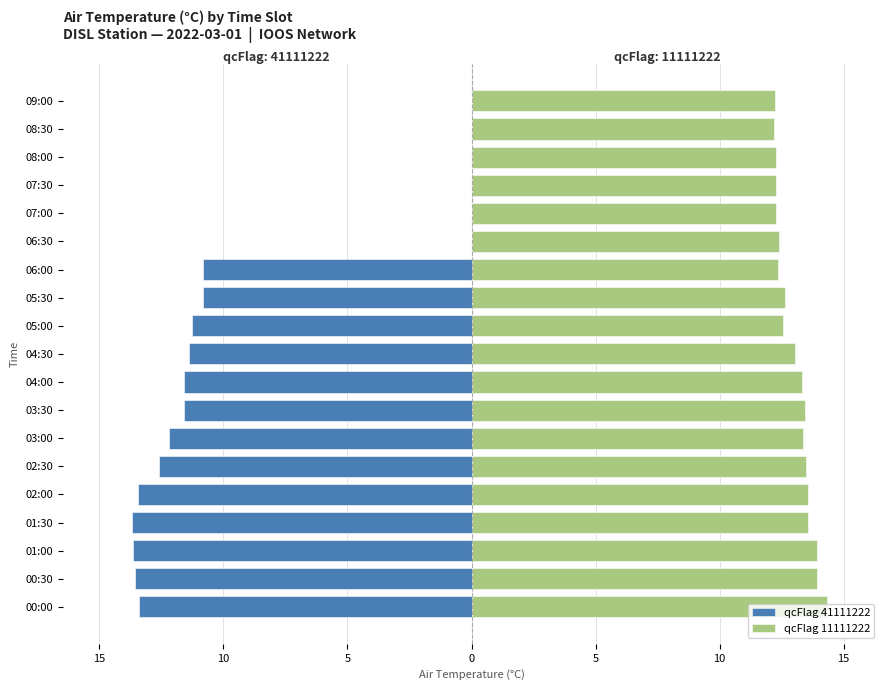

List the series in order of their peak value, lowest first.

qcFlag 41111222, qcFlag 11111222